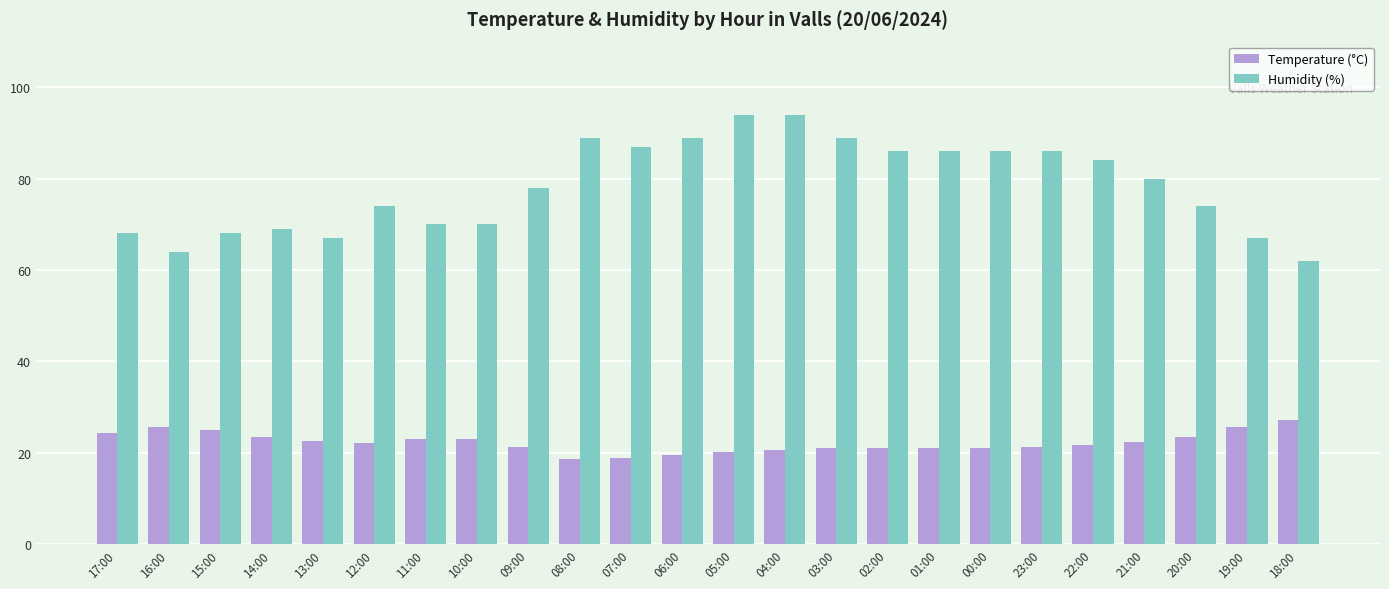

How many data points does each series have?

24